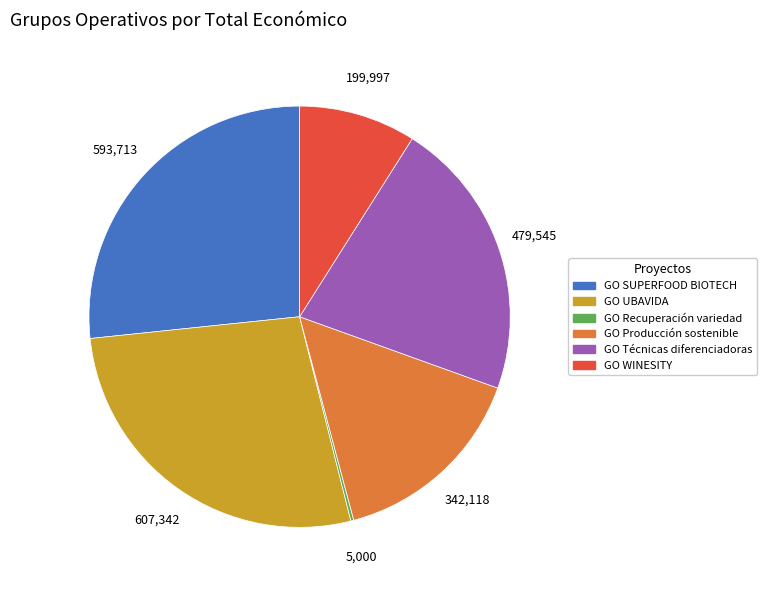

Which has a higher value, GO UBAVIDA or GO WINESITY?

GO UBAVIDA